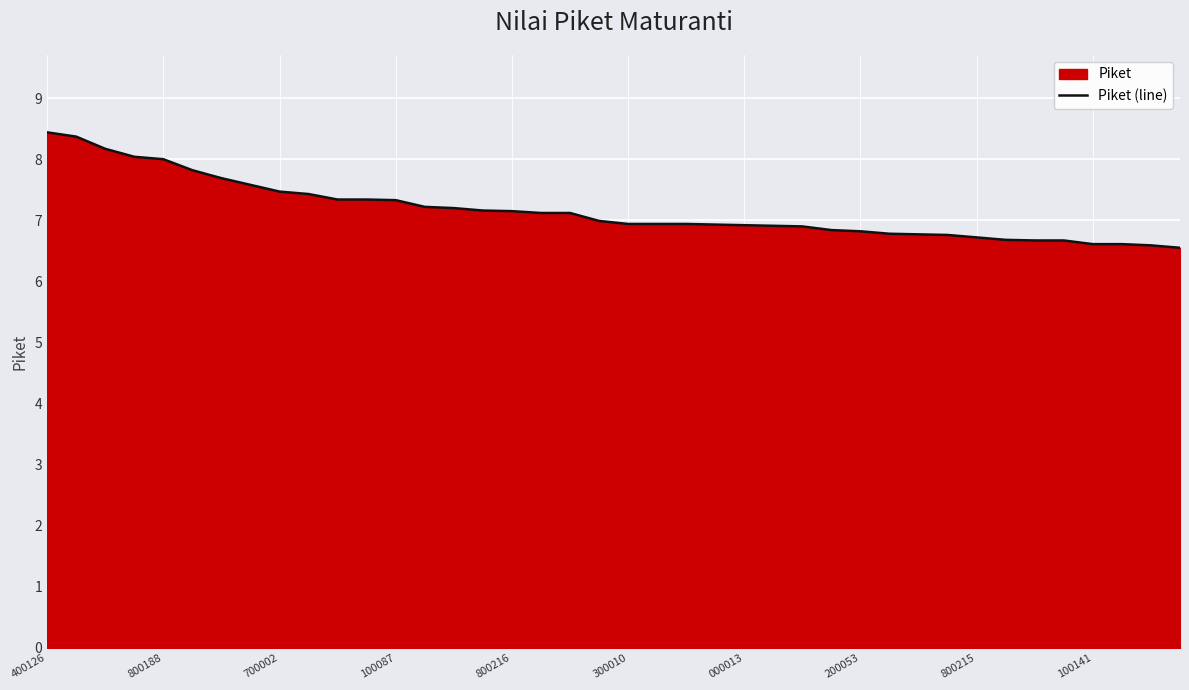

The value at 800216 is 2.7. True or false?

False